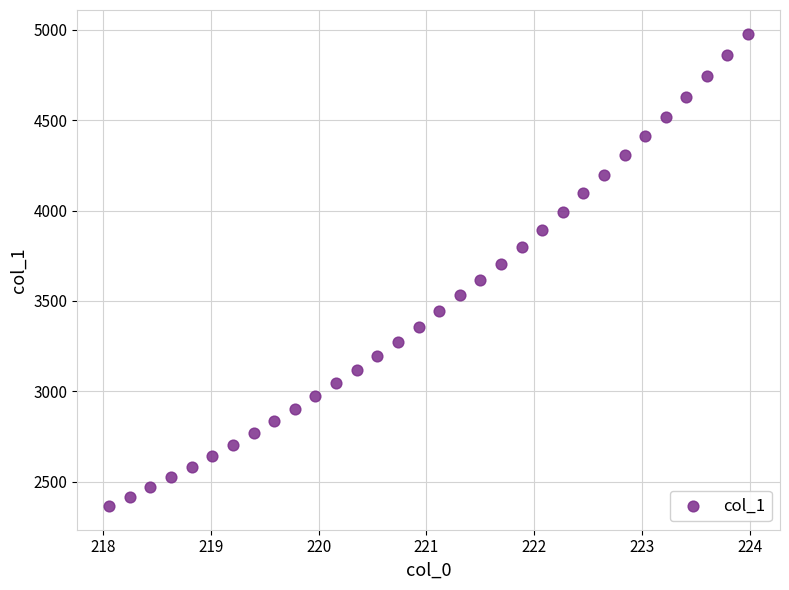

What is the range of Y values (max minus min)?

2614.6